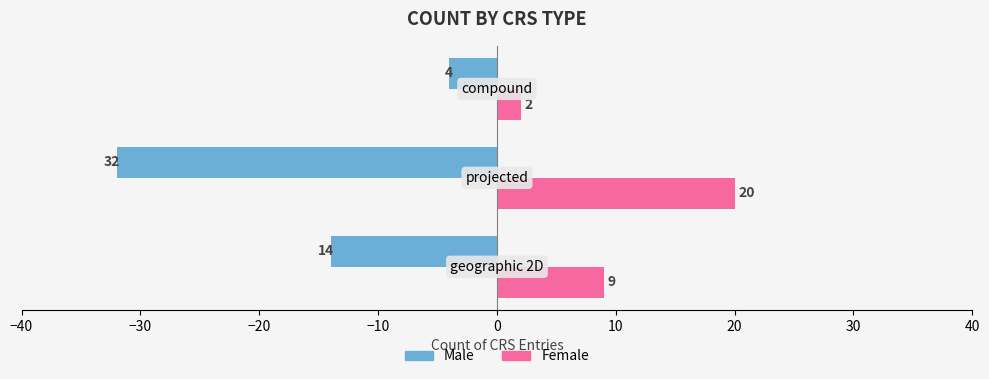

Which series has the widest spread of values?

Male